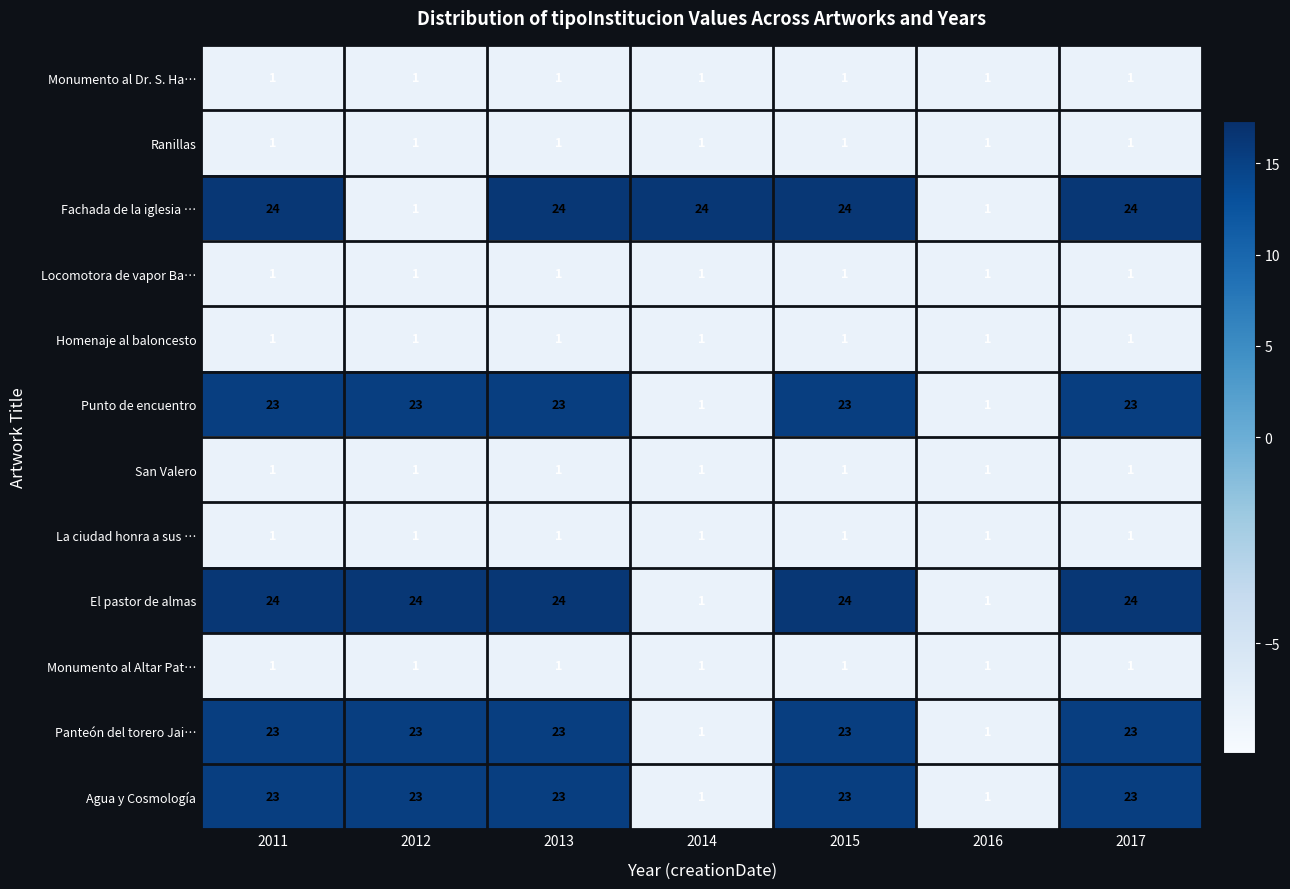

What is the difference between the maximum and minimum values in the Agua y Cosmología series?

22